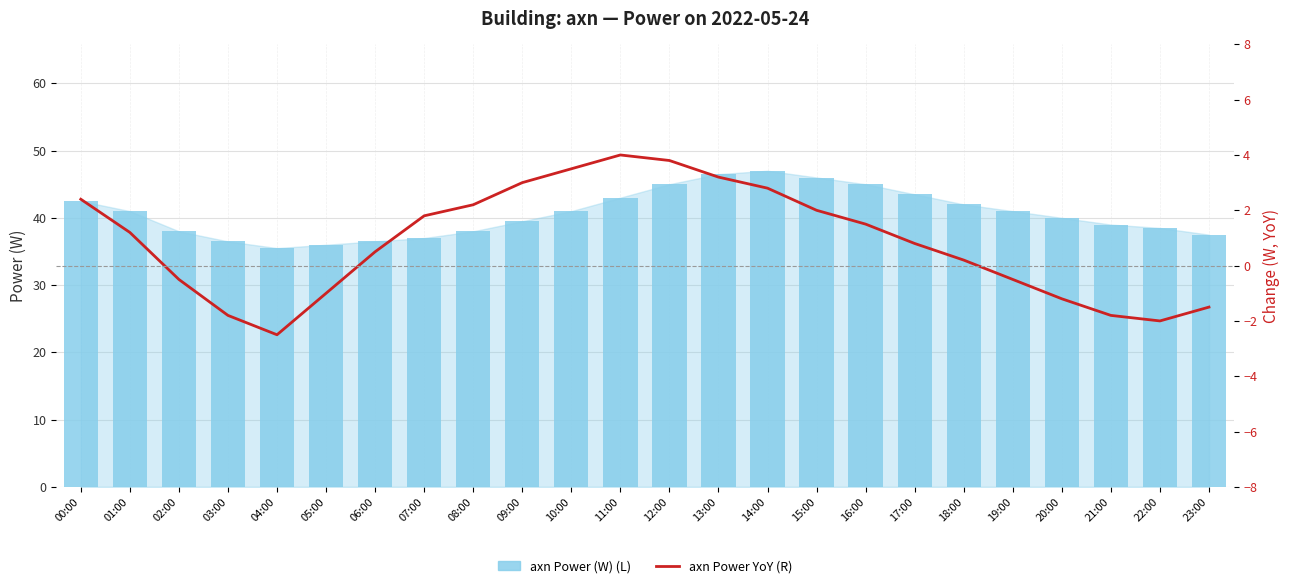

What is the average value of the axn Power YoY (R) series?

0.8